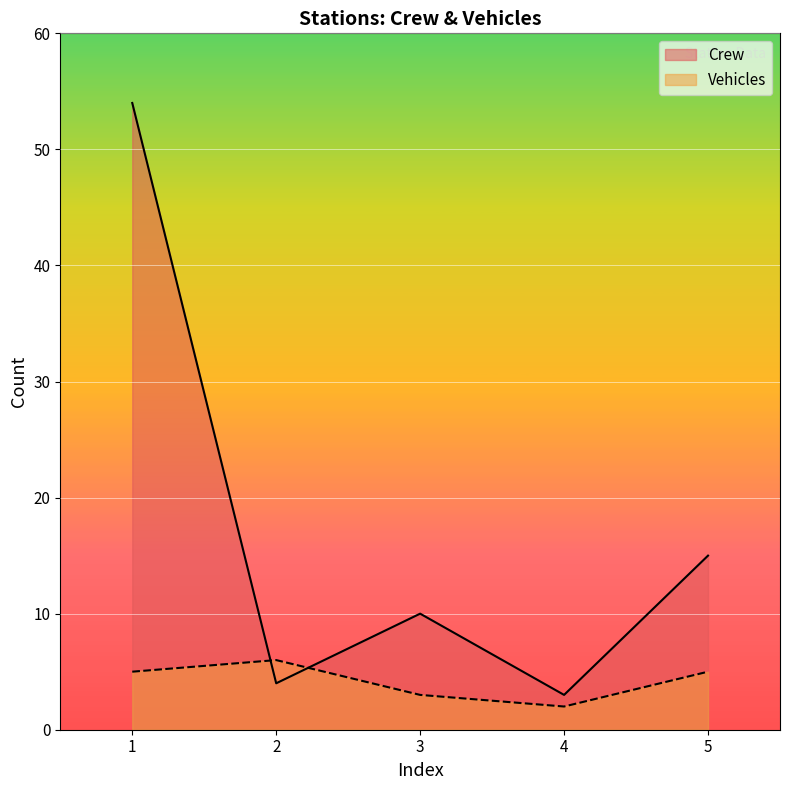

At which category does the chart reach its peak across all series?

1